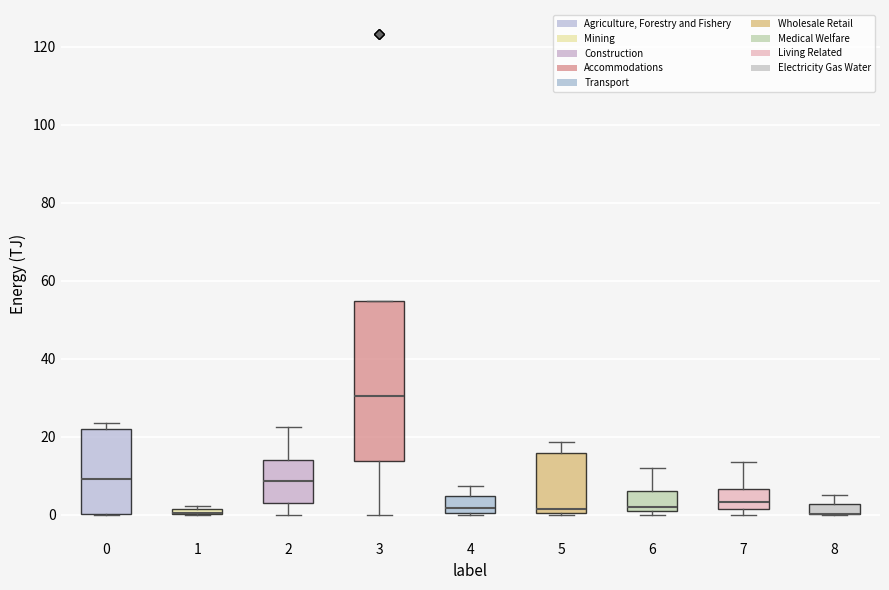

Where is the lower edge of the box at x = 5 on the y-axis? The values are not printed on the chart, so give them approximately, as read against the axis.

0